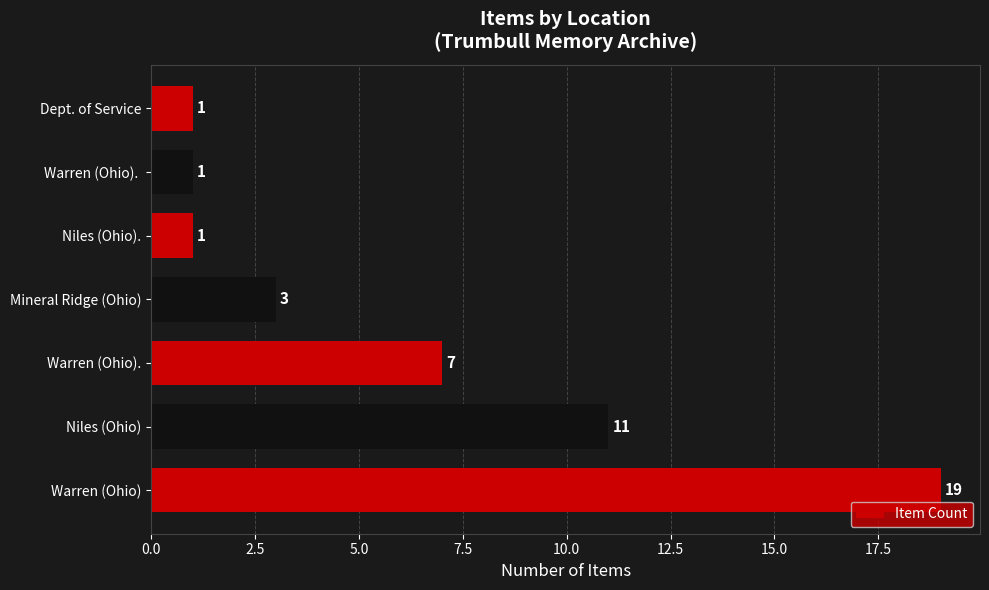

Count the number of data series in this chart.

1